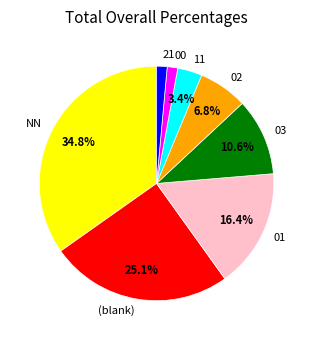

Between 02 and NN, which is larger?

NN